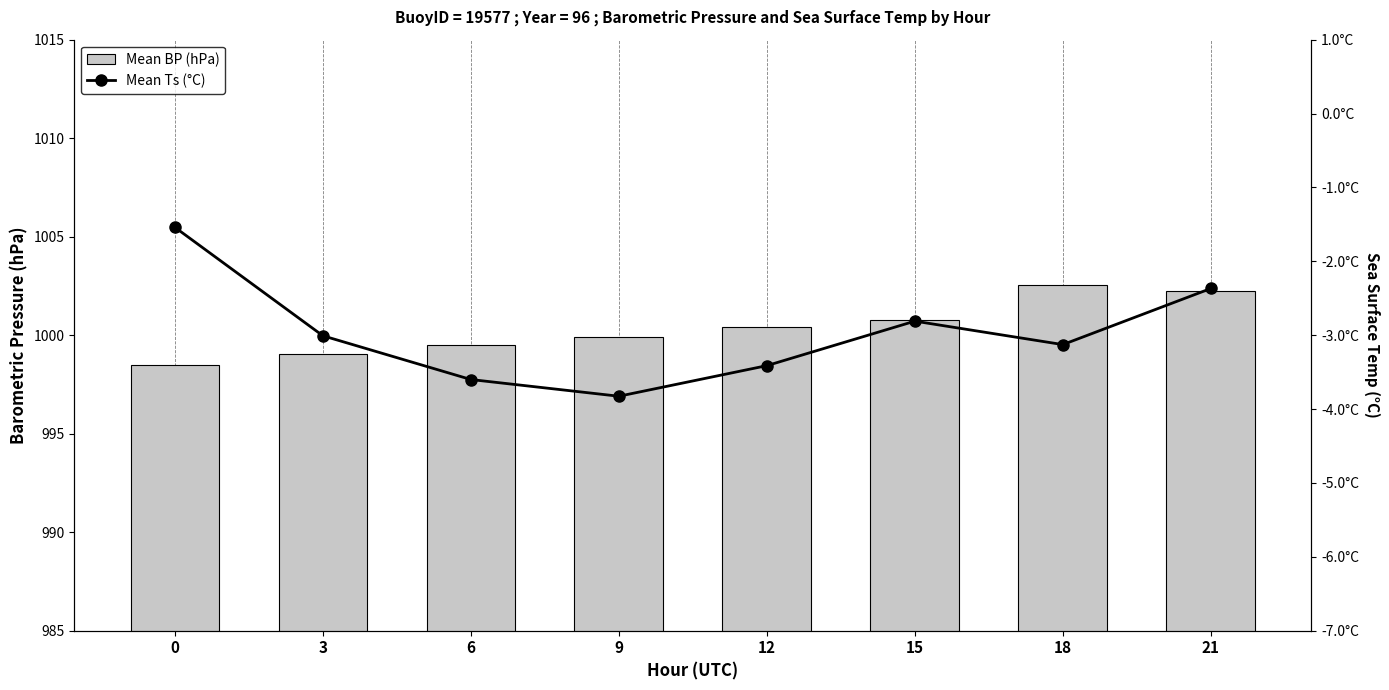

What are all the series names shown in the legend?

Mean BP (hPa), Mean Ts (°C)